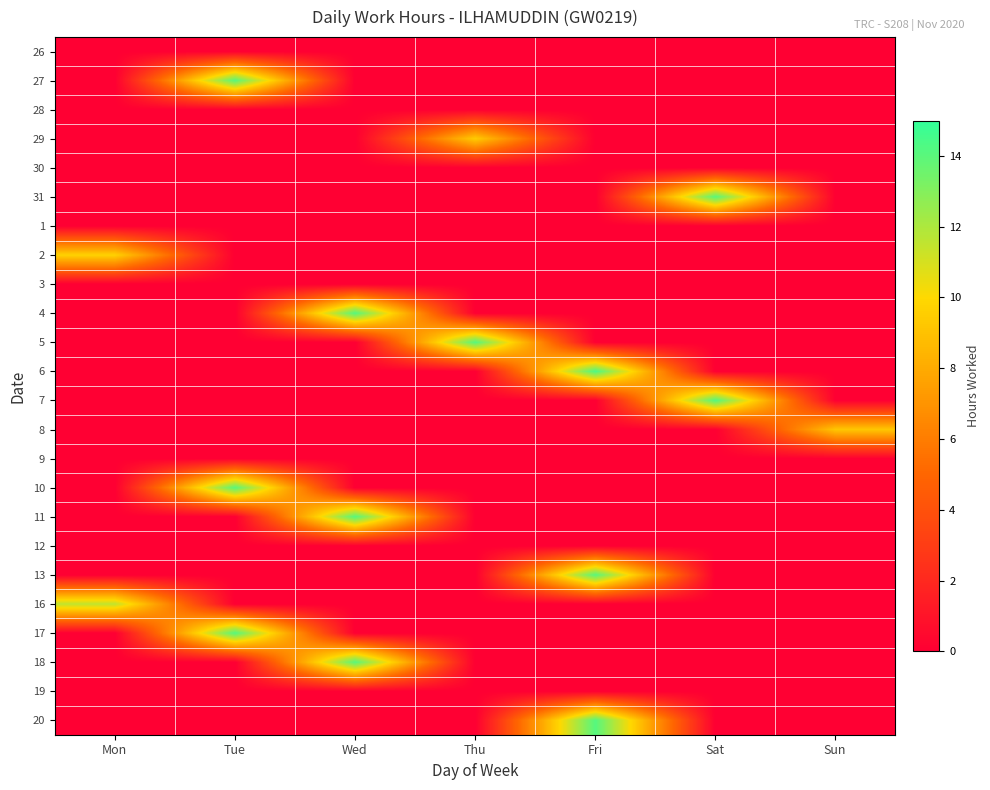

What is the total value across all series at Sun?

9.2